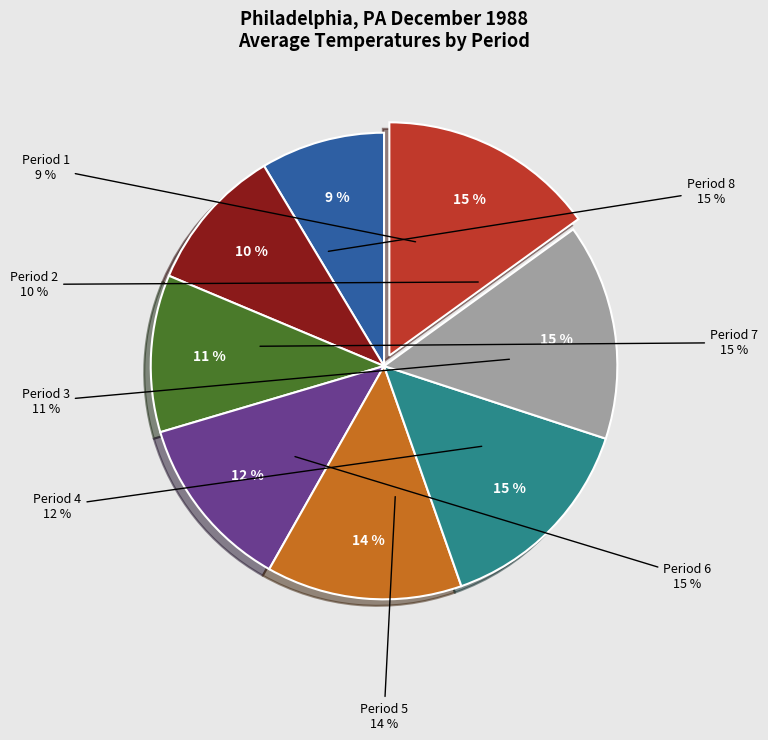

What is the change in value from Period 2 to Period 6?

+18.6